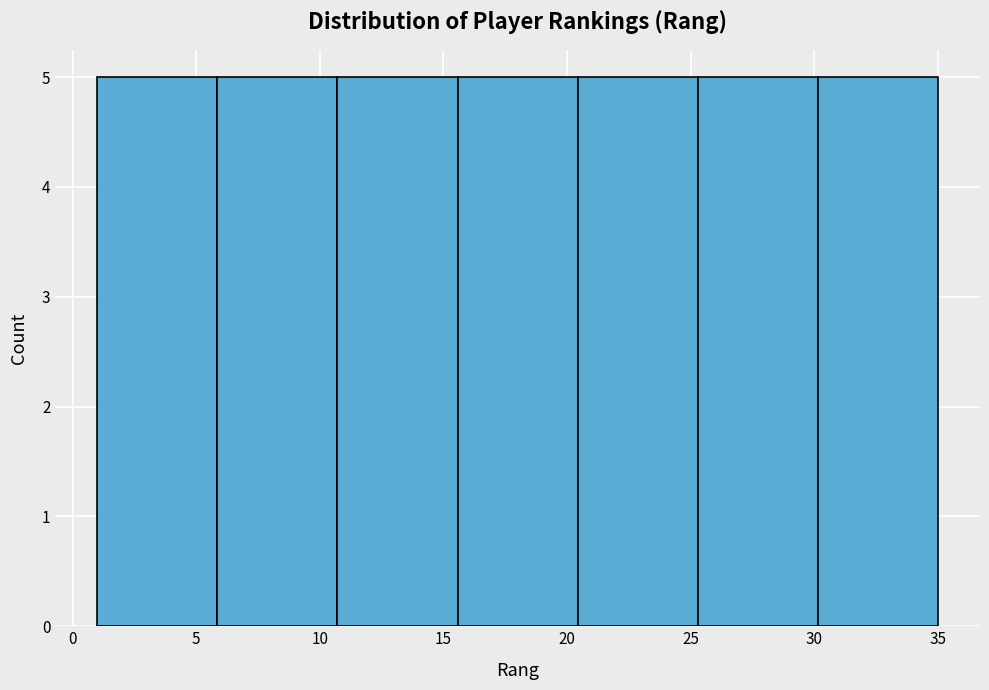

Reading left to right, list every bar in this chart as the range it spans on the x-axis followed by its height. Neither the bar edges nor the heights are printed on the chart, so give them approximately, as read against the axes.

1.0 to 6.0: 5
6.0 to 10.5: 5
10.5 to 15.5: 5
15.5 to 20.5: 5
20.5 to 25.5: 5
25.5 to 30.0: 5
30.0 to 35.0: 5